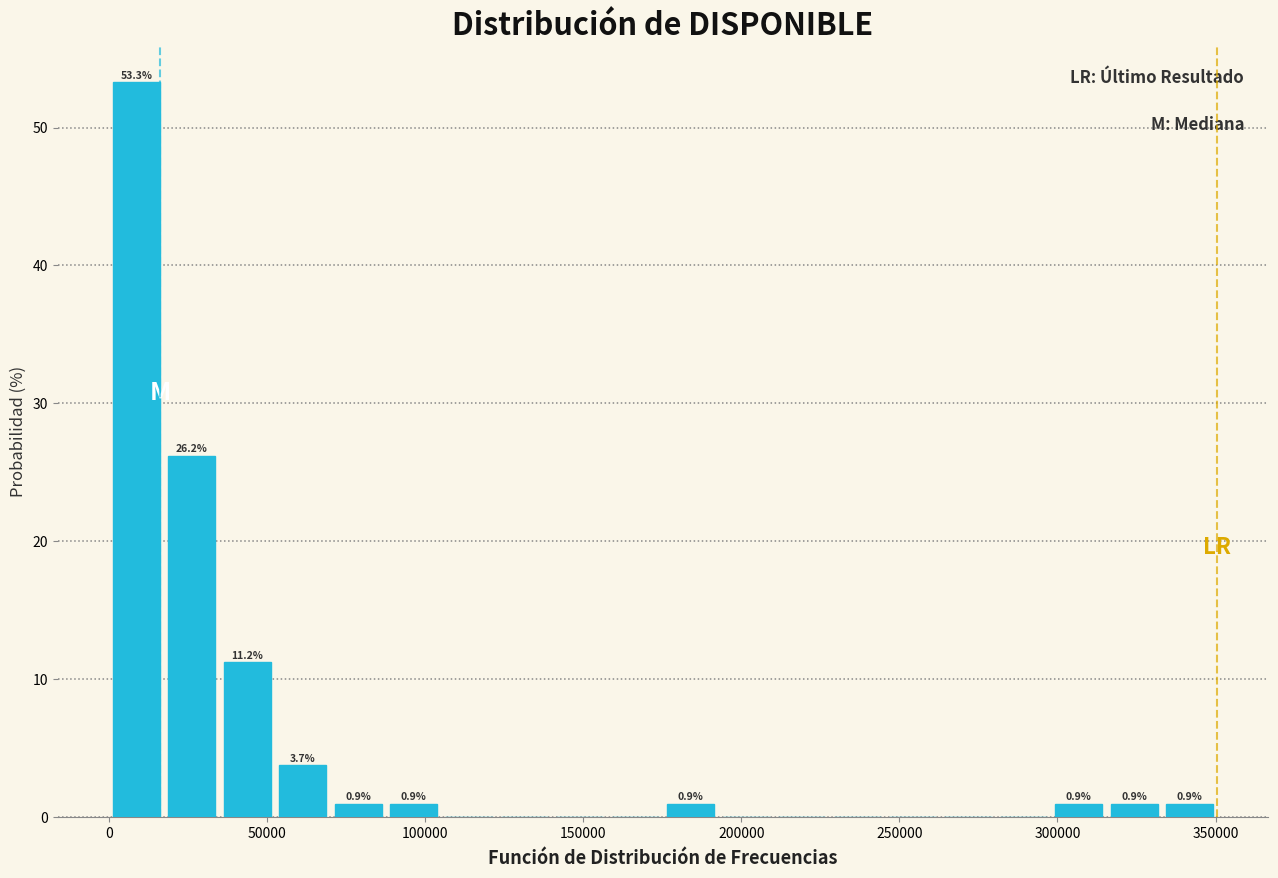

Around what value on the x-axis is the tallest bar? Give the approximate position of its centre, as read against the axis.

10000